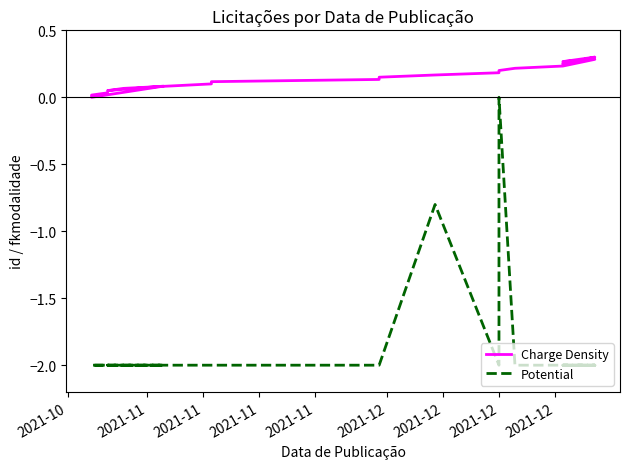

How many data points in Potential are above -2?

2